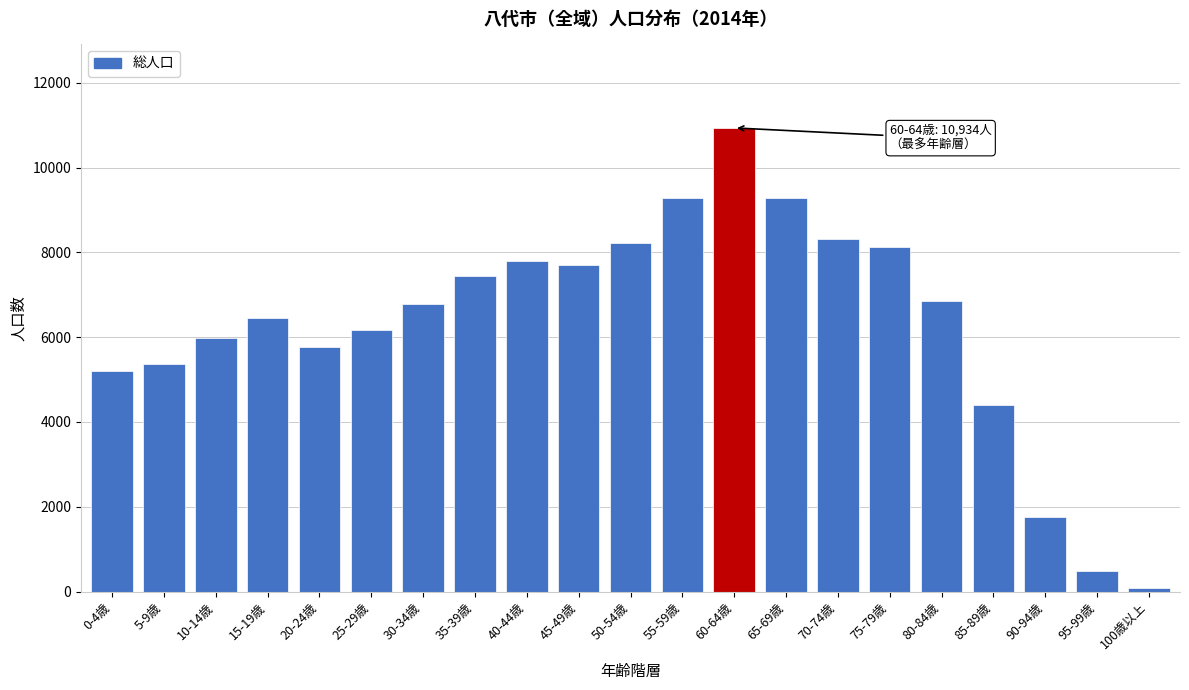

What is the label of the 6th bar from the right?

75-79歳